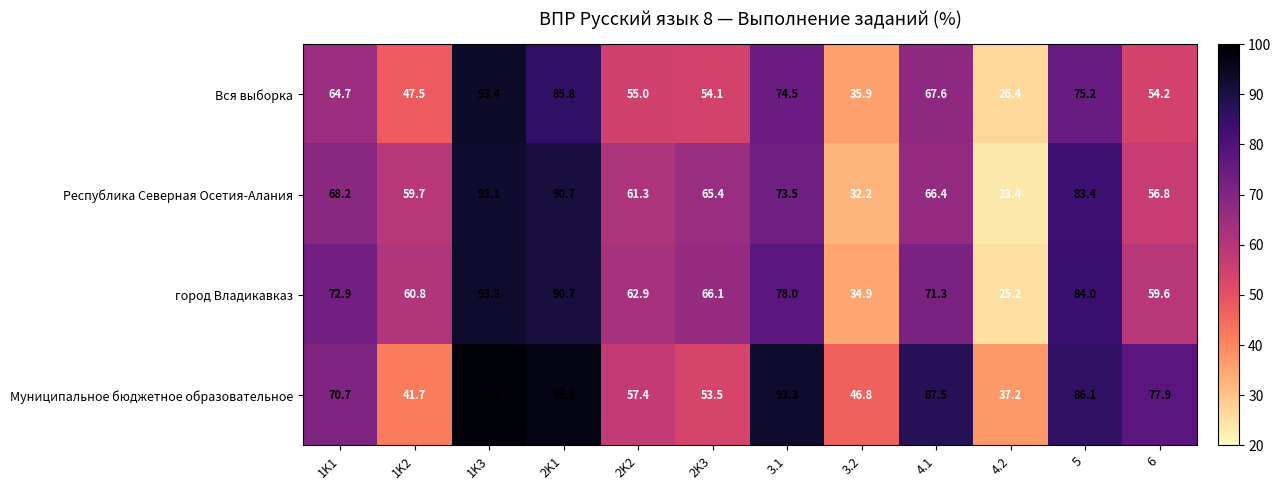

What is the smallest value displayed?

23.4